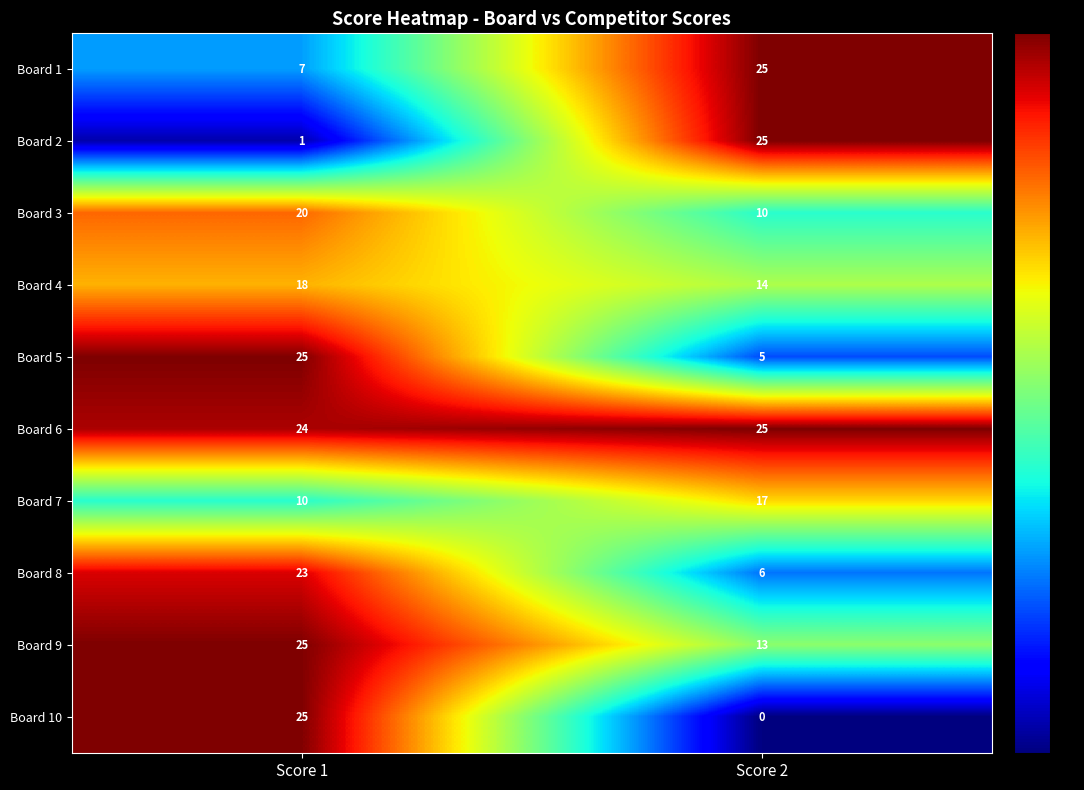

What is the total value across all series at Score 2?

140